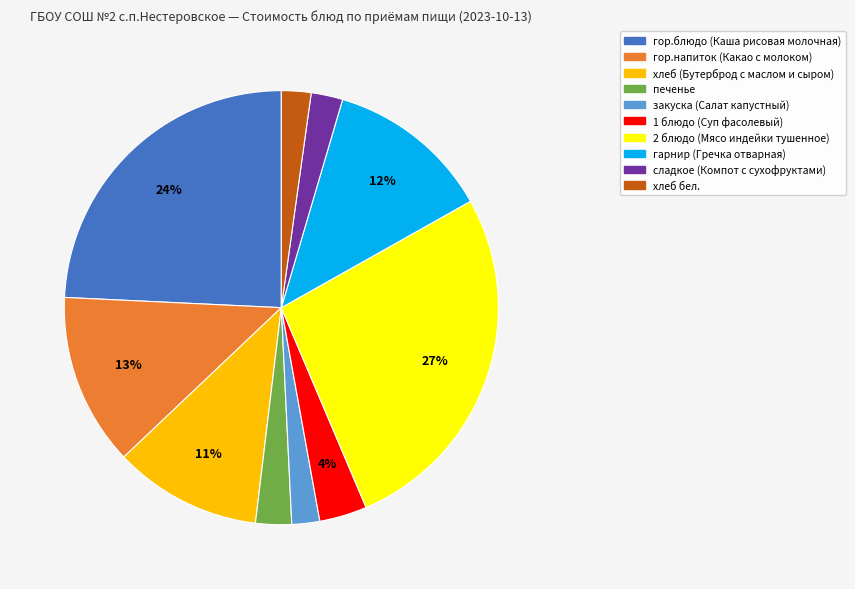

What percentage is the 2 блюдо (Мясо индейки тушенное) slice, to the nearest percent?

27%